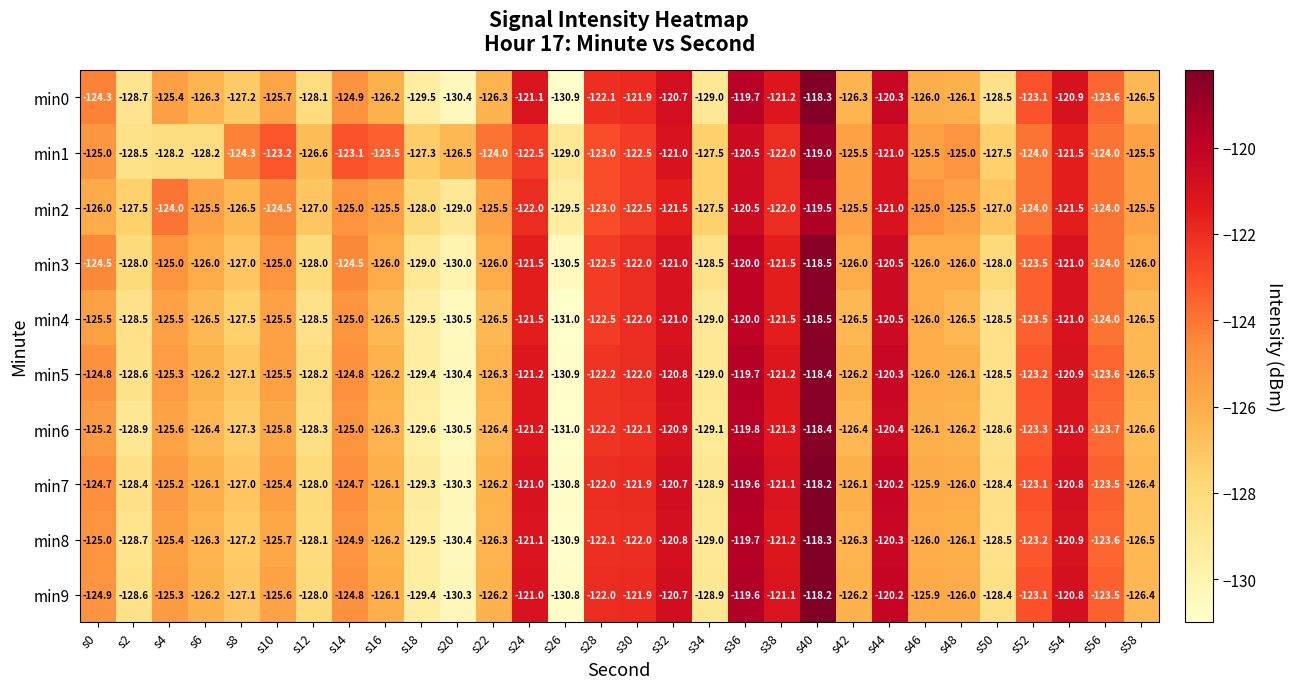

What is the difference between the highest and lowest values at s6?

2.7